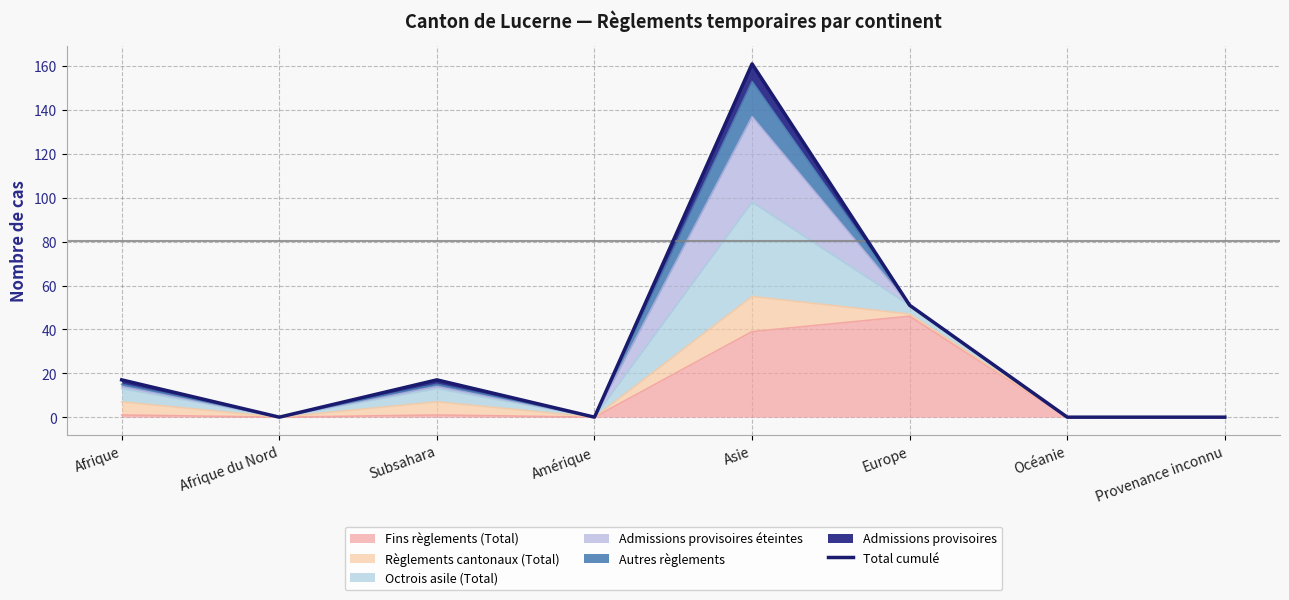

True or false: there are more than 0 points higher than both neighbors.

True